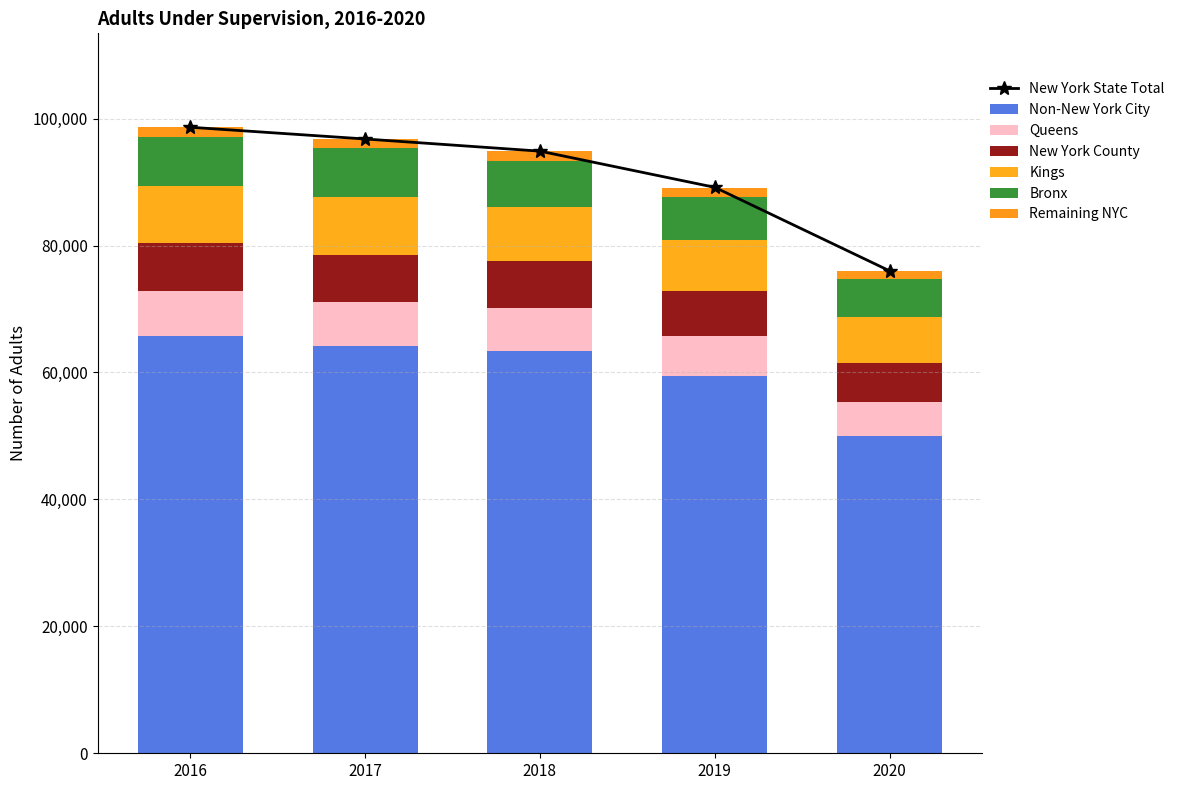

Which has a higher value, 2017 or 2018?

2017